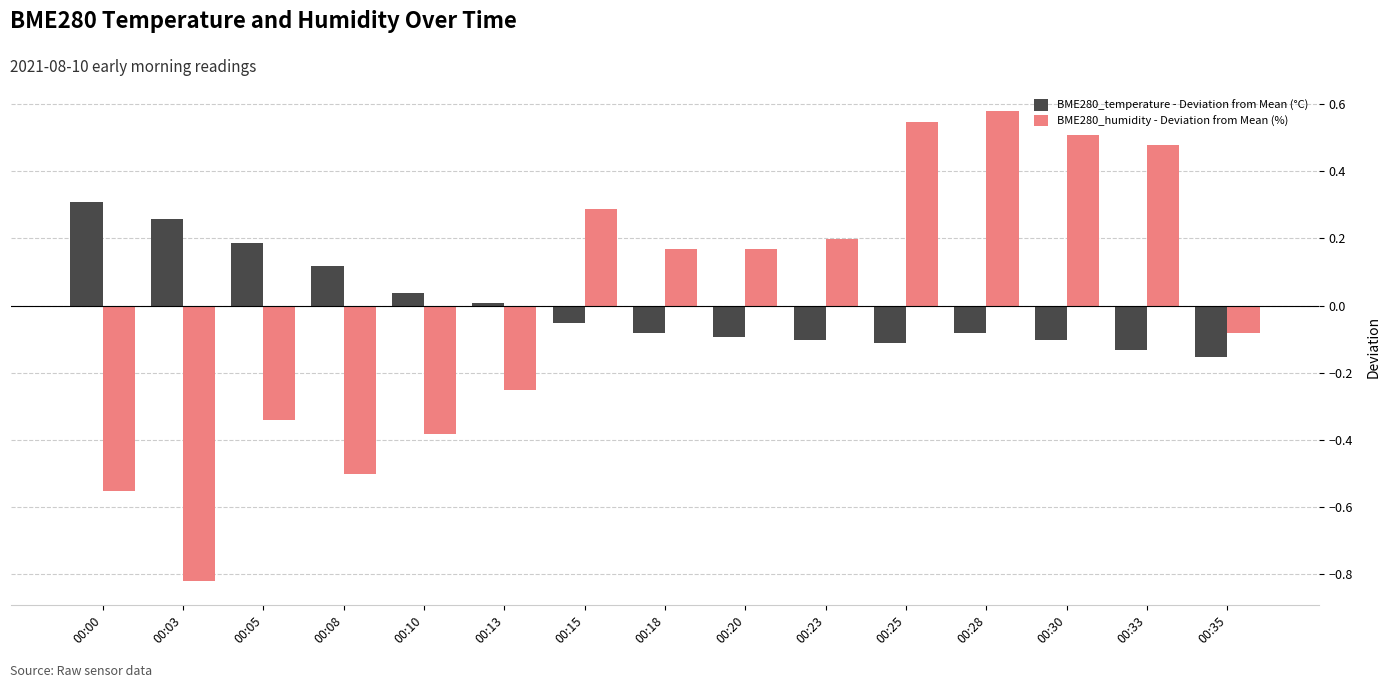

Which label corresponds to the smallest value in the chart?

00:03